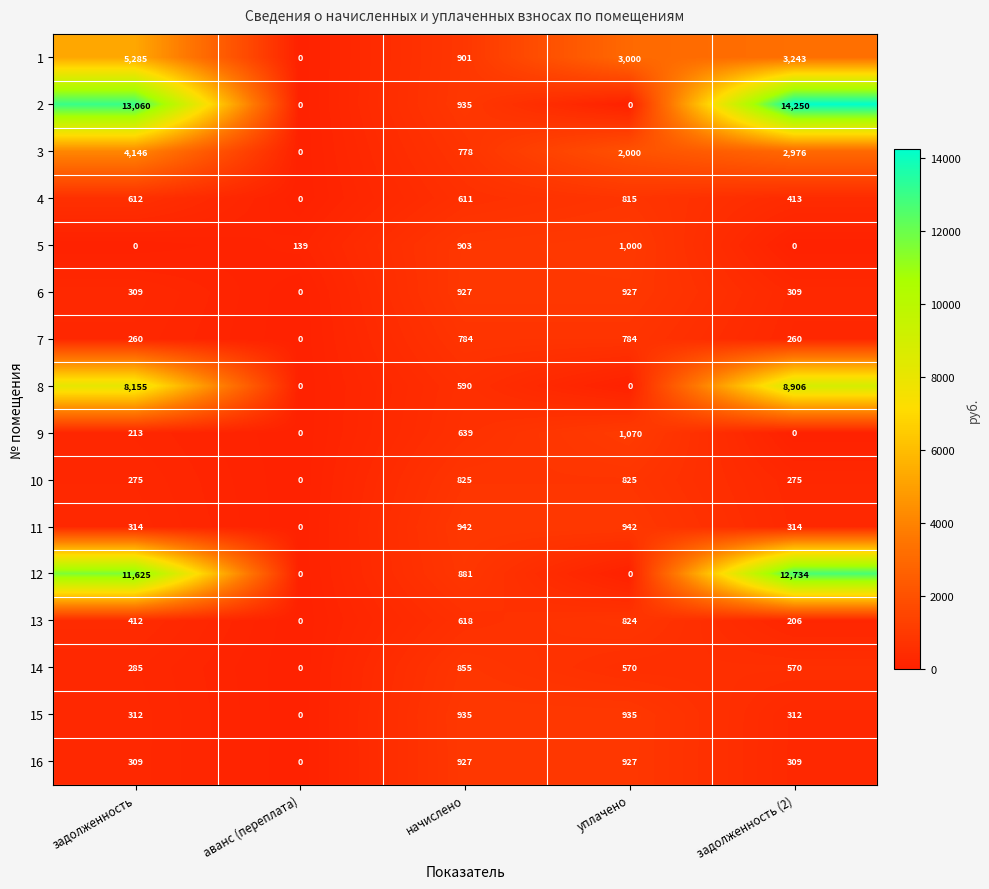

Which series has the largest range (max minus min)?

2